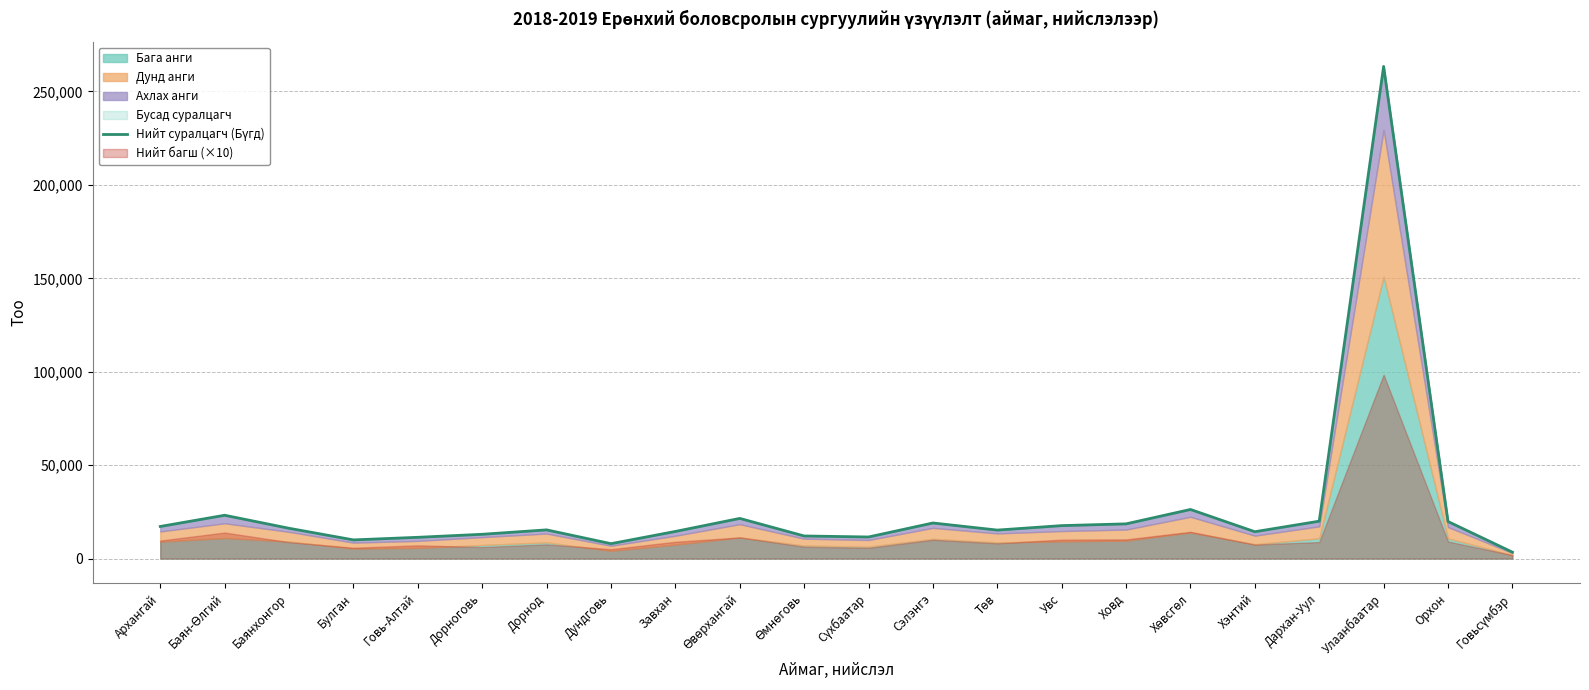

What position from the left is Сүхбаатар?

12